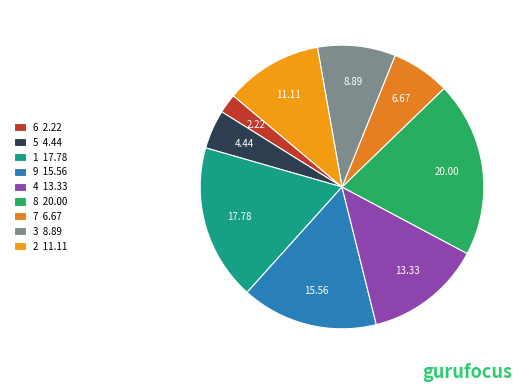

How much of the chart is everything except 6?

97.8%